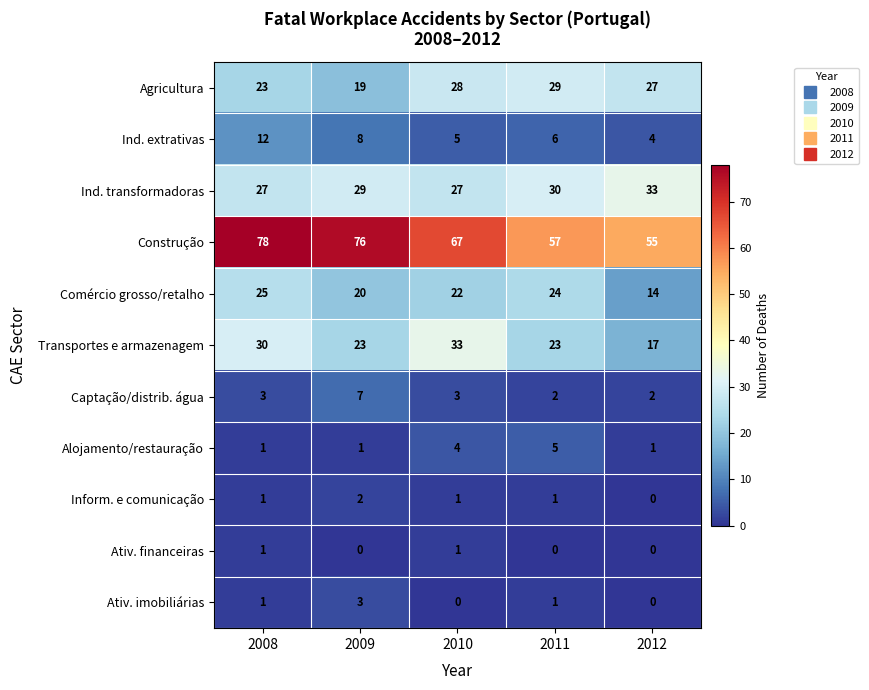

True or false: Inform. e comunicação has a value of 1 at 2011.

True